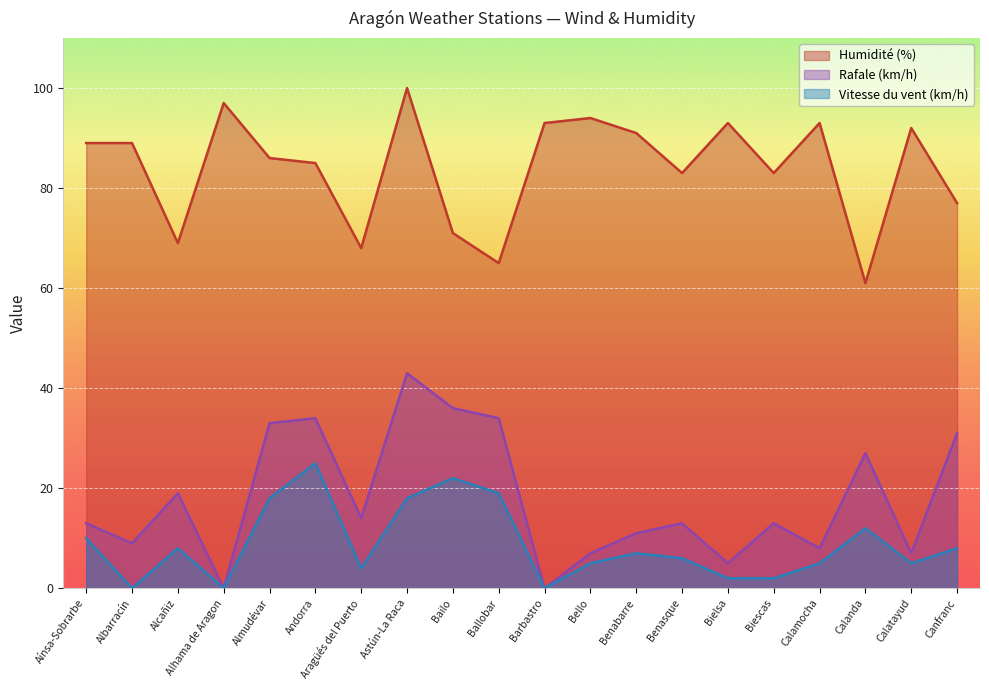

What is the approximate value of Rafale (km/h) at Aragüés del Puerto, to the nearest 5?

15